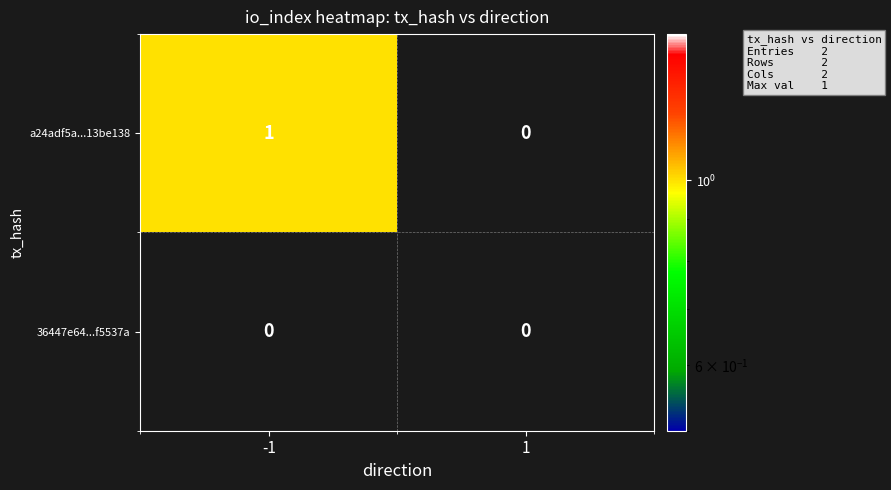

The value of a24adf5a...13be138 at -1 is 2. True or false?

False